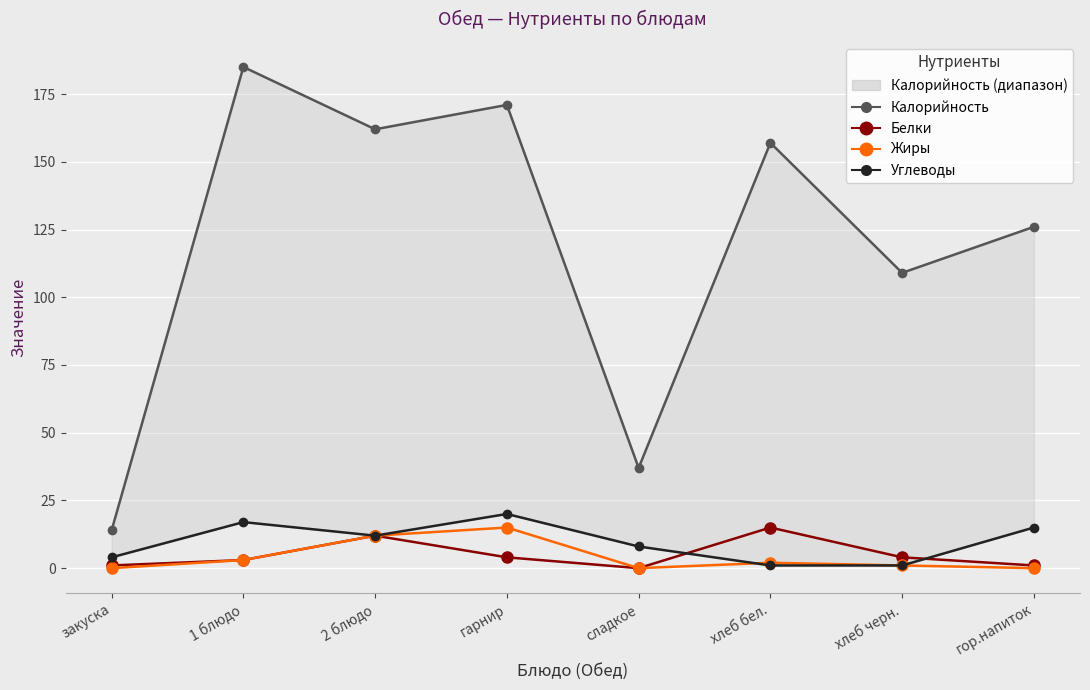

Which has a higher value, 2 блюдо or хлеб черн.?

2 блюдо